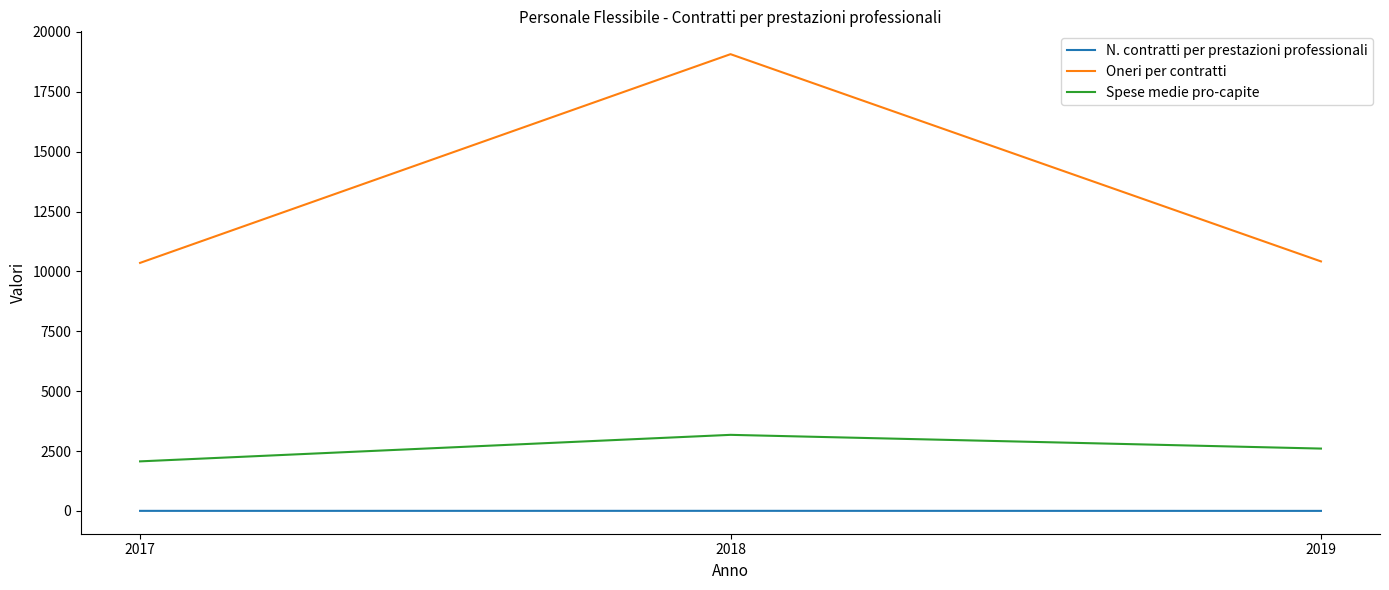

Read the N. contratti per prestazioni professionali value at 2019.

4